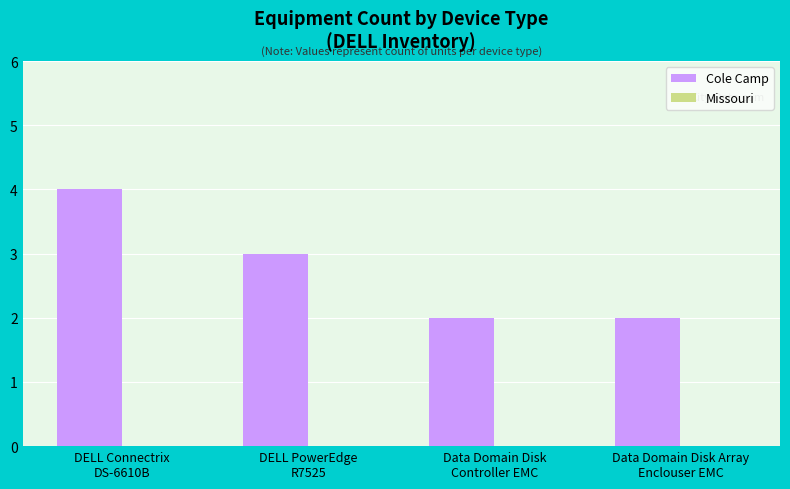

What is the average value?

3